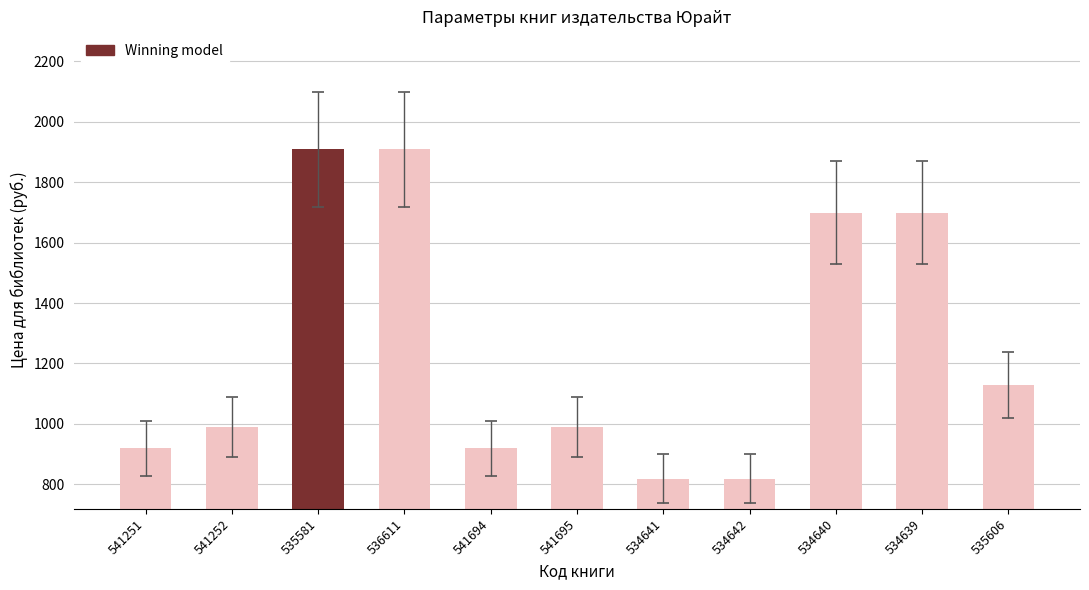

True or false: Цена для библиотек has a value of 1606 at 541695.

False